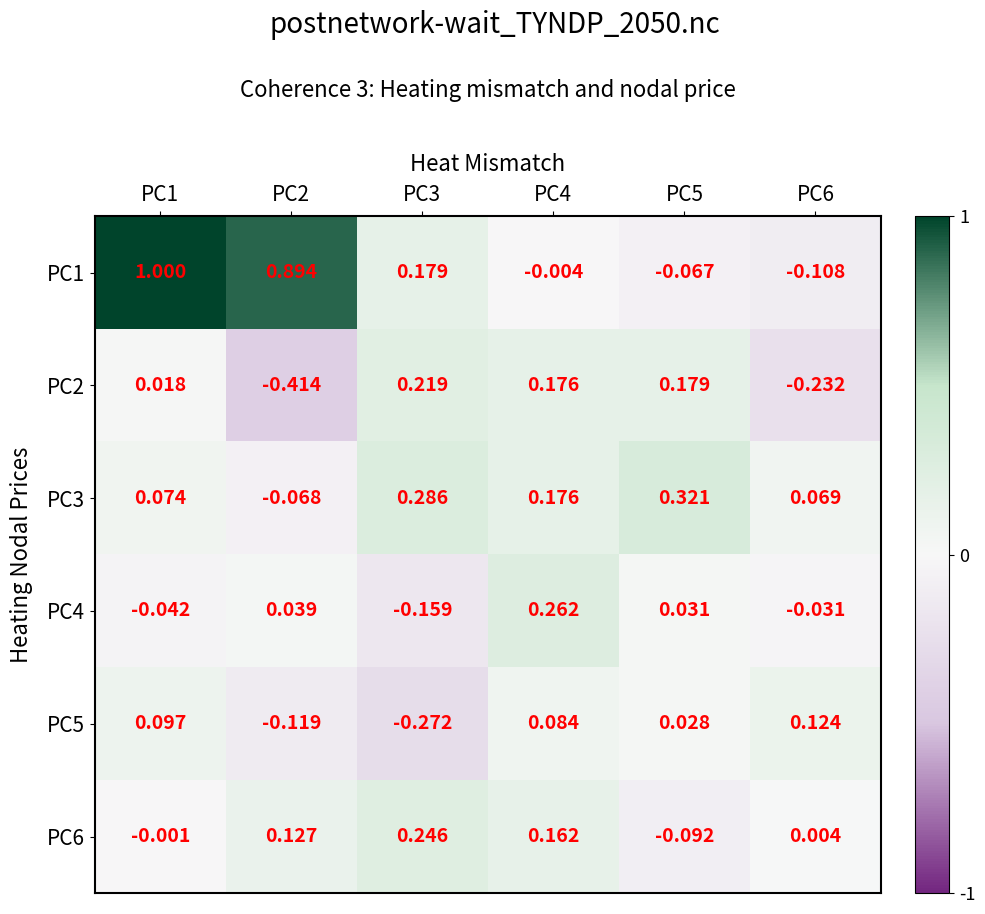

Is the value of PC5 at PC2 greater than the value of PC4 at PC3?

Yes